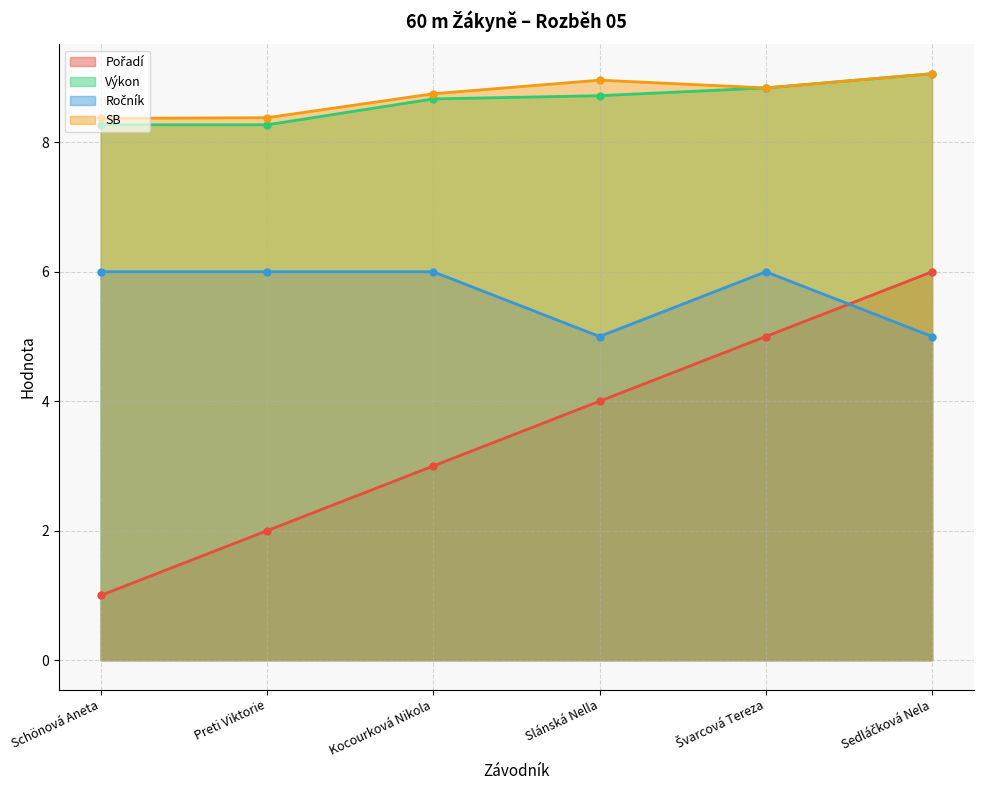

True or false: Pořadí and Ročník cross at least once.

True